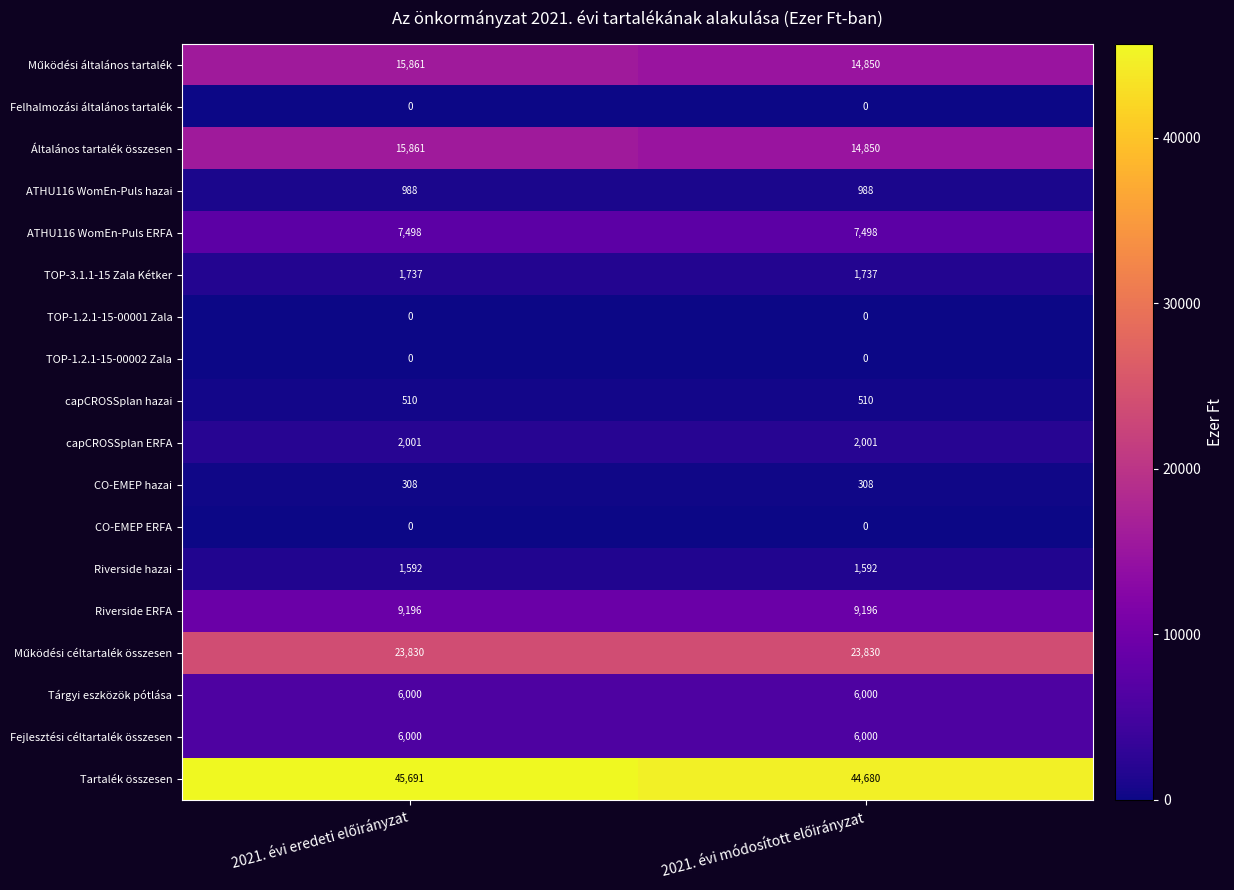

What is the difference between the maximum and minimum values in the Tartalék összesen series?

1011